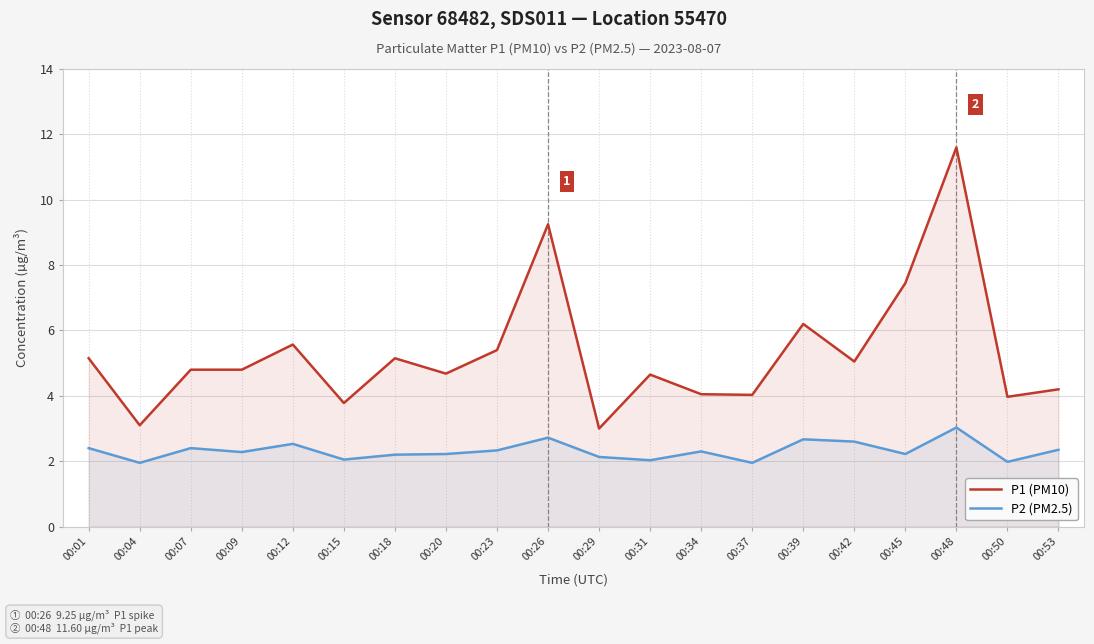

The value of P1 (PM10) at 00:34 is 1.6. True or false?

False